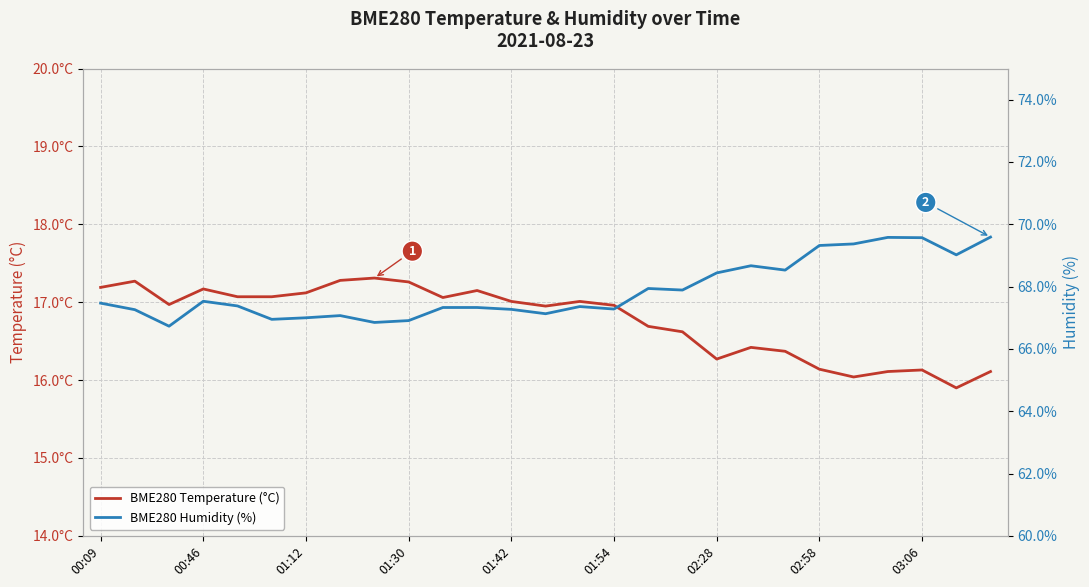

Reading right to left, transcribe all the data shown in this chart.

BME280 Temperature (°C): 16.1	15.9	16.1	16.1	16.0	16.1	16.4	16.4	16.3	16.6	16.7	17.0	17.0	16.9	17.0	17.1	17.1	17.3	17.3	17.3	17.1	17.1	17.1	17.2	17.0	17.3	17.2
BME280 Humidity (%): 69.6	69.0	69.6	69.6	69.4	69.3	68.5	68.7	68.4	67.9	67.9	67.3	67.4	67.1	67.3	67.3	67.3	66.9	66.8	67.1	67.0	67.0	67.4	67.5	66.7	67.3	67.5